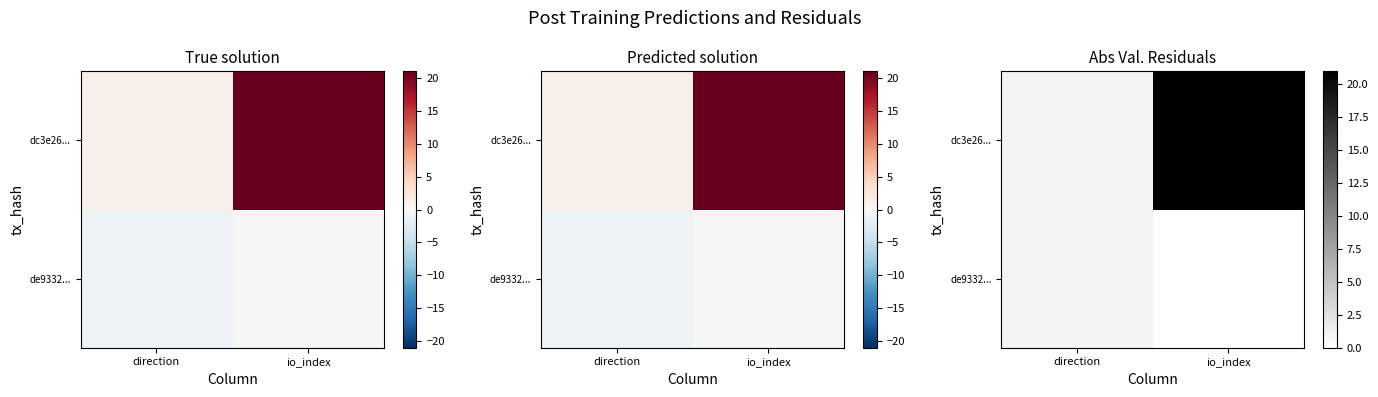

What is the total value across all series at direction?

2